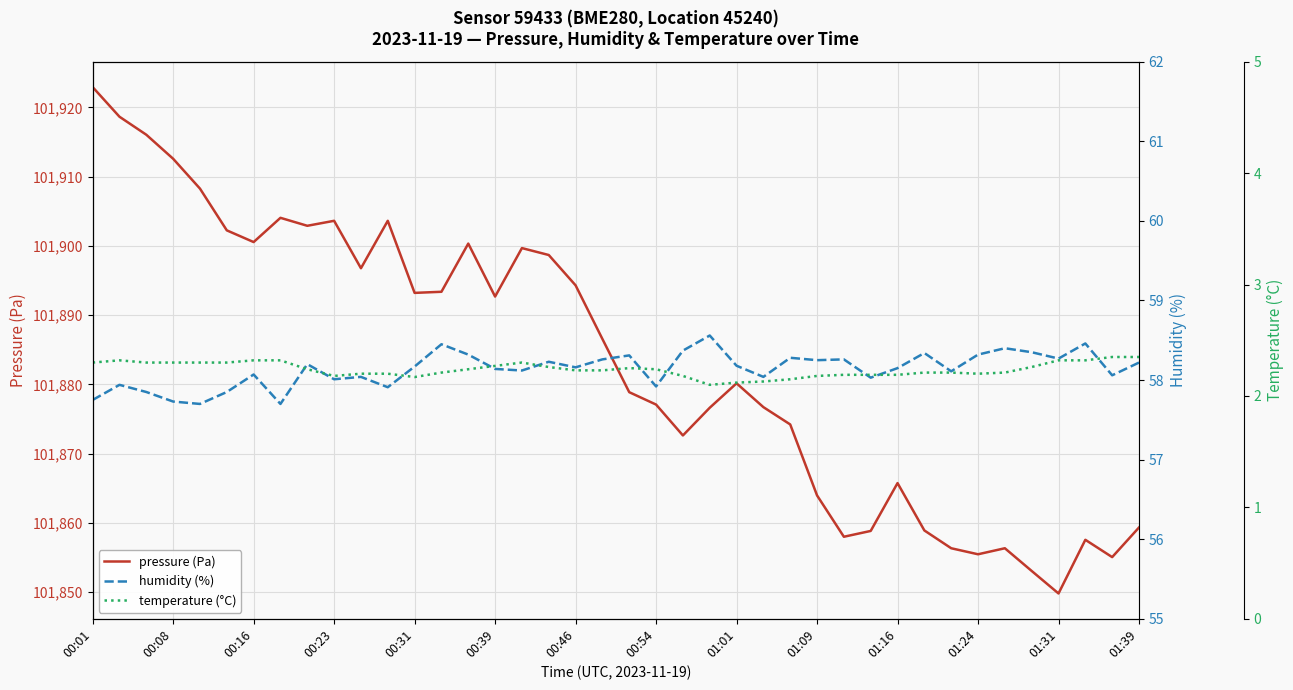

How many data points in pressure (Pa) are above 101886?

20